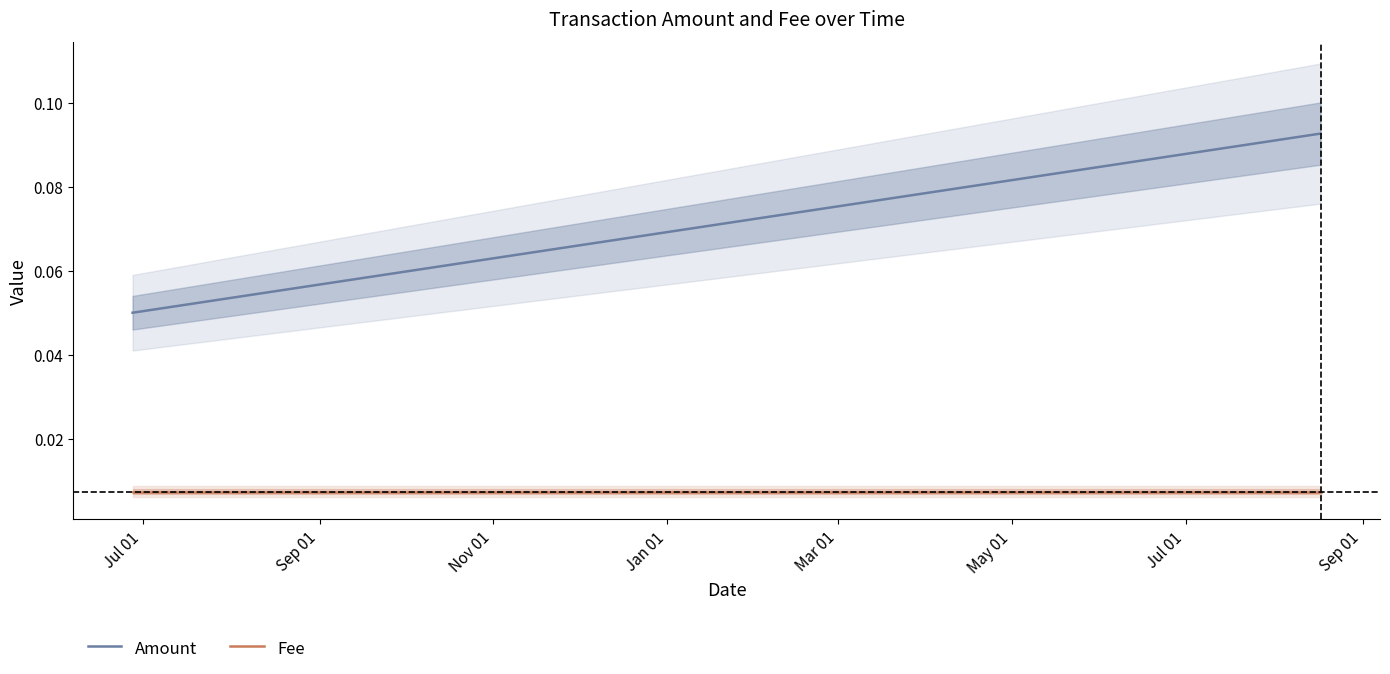

What is the sum of all Amount values?

0.2